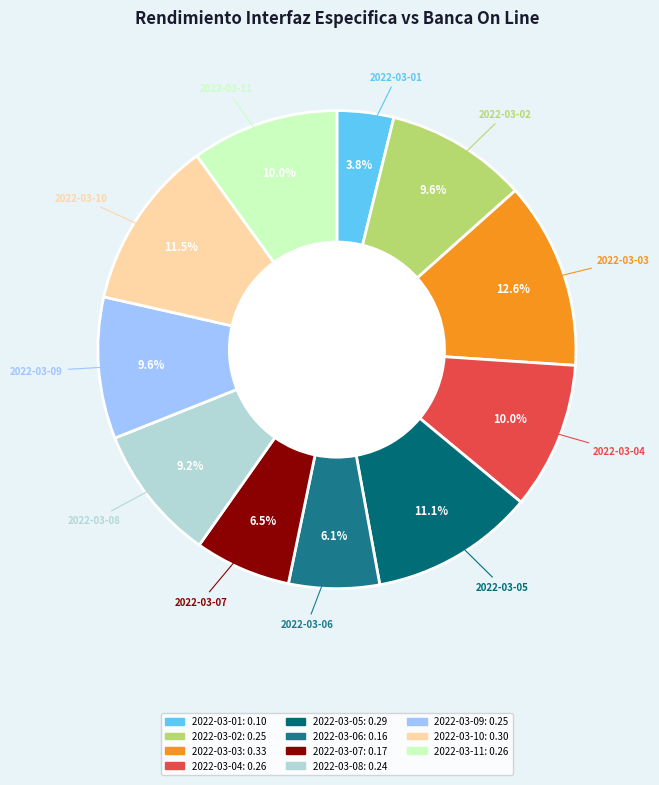

What percentage do 2022-03-03 and 2022-03-10 together represent?

24.1%